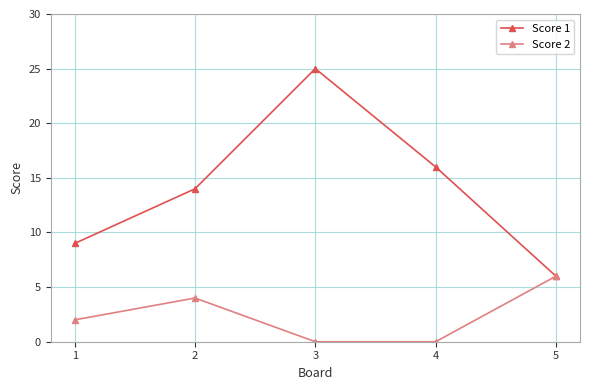

What is the difference between the highest and lowest values at 4?

16